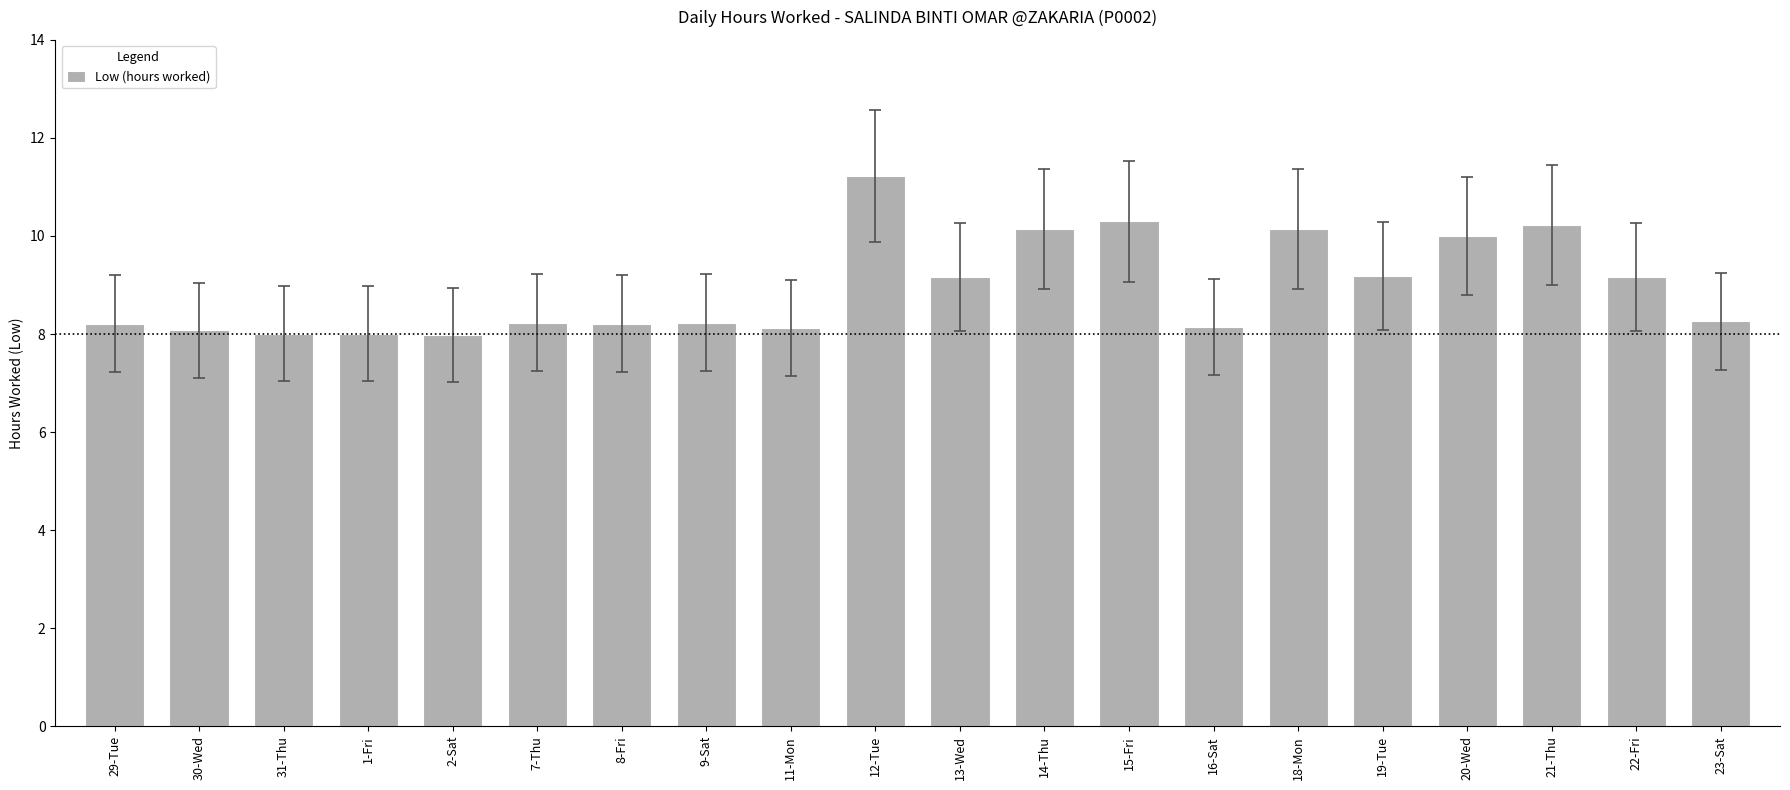

The chart shows a value of 9.2 at 22-Fri. True or false?

True